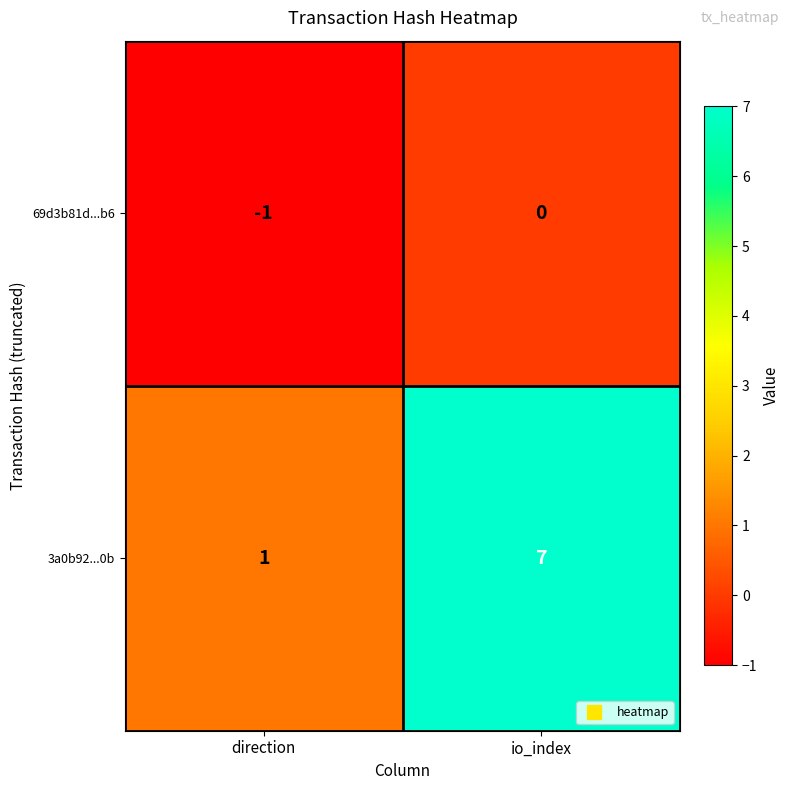

Is the value of 3a0b92...0b at io_index greater than the value of 69d3b81d...b6 at direction?

Yes